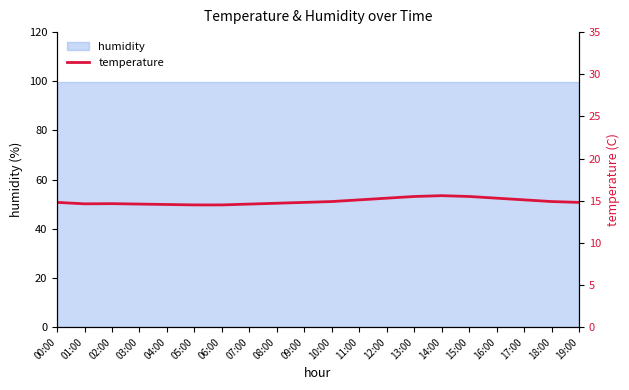

At which category does the data reach its first local peak?

02:00